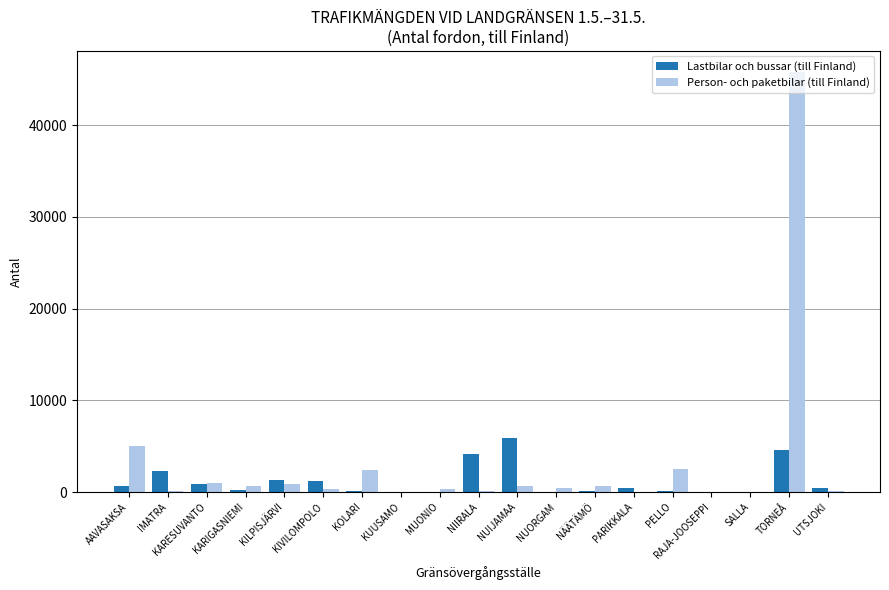

Between NUIJAMAA and NUORGAM, which series saw the biggest shift?

Lastbilar och bussar (till Finland)